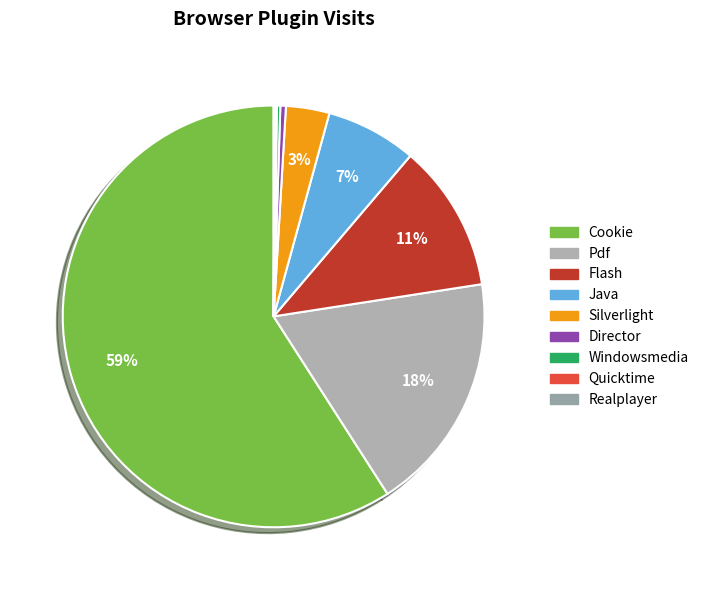

Does Cookie account for over 50% of the chart?

Yes